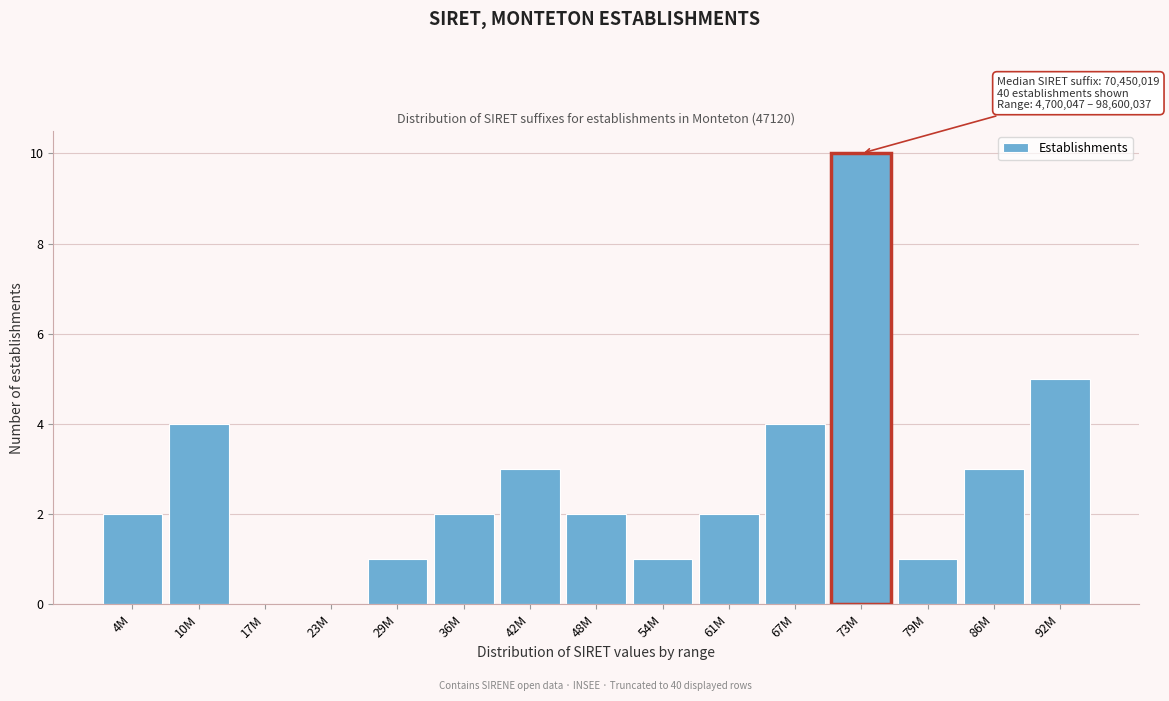

Reading left to right, what are all the values shown in this chart?

4M=2	10M=4	17M=0	23M=0	29M=1	36M=2	42M=3	48M=2	54M=1	61M=2	67M=4	73M=10	79M=1	86M=3	92M=5